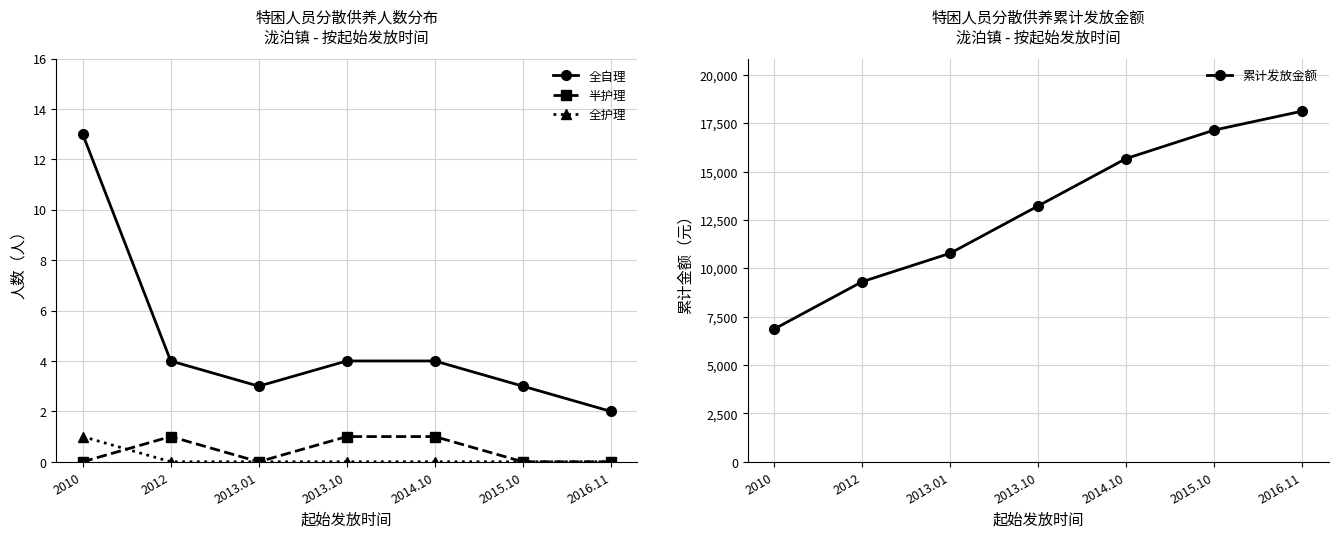

The value of 全自理 at 2013.10 is 7. True or false?

False